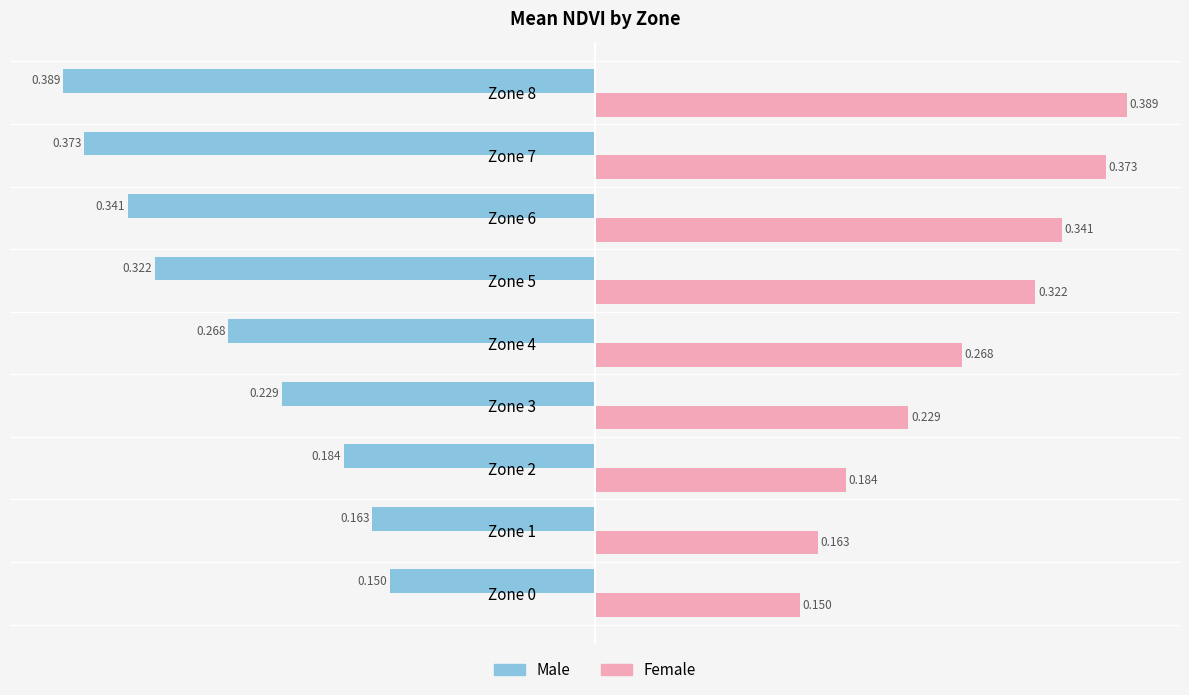

Count the Female values in the range 0 to 1.

9